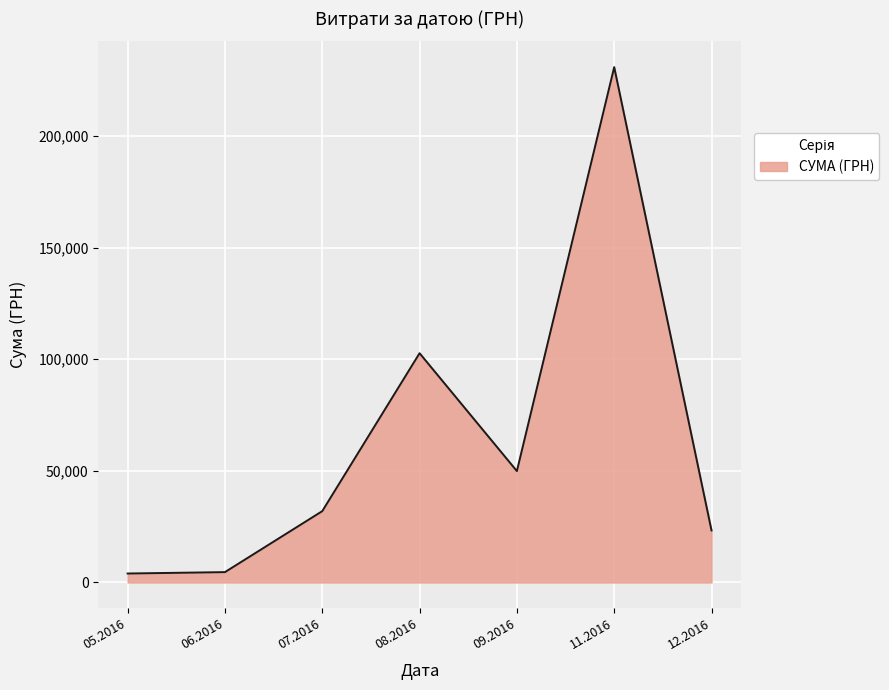

What is the smallest value displayed?

4007.3